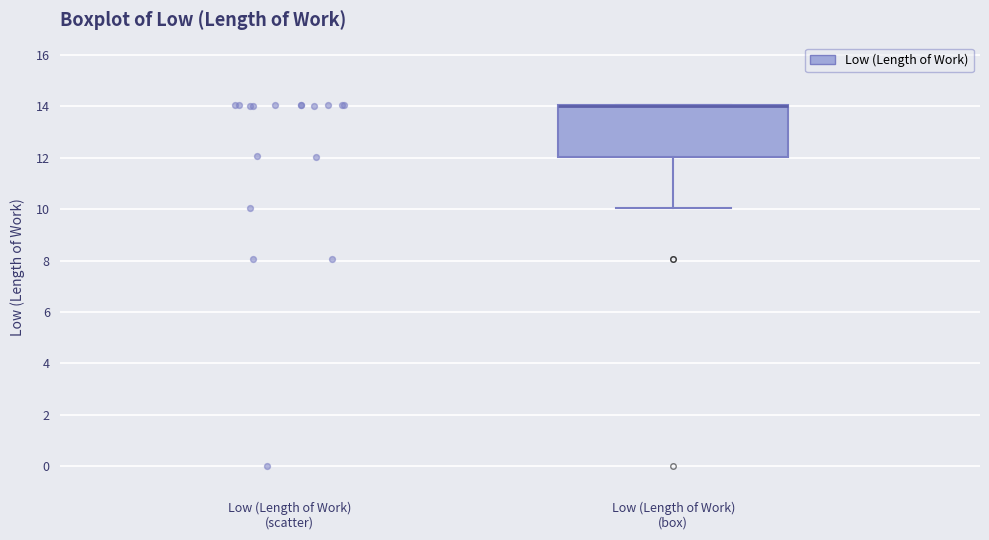

Read this box plot against the y-axis: the position of the median line, the range covered by the box, and the ends of both whiskers. The values are not printed on the chart, so give them approximately, as read against the axis.

median 14 (drawn on the box's upper edge), box 12 to 14, whiskers 10 to 14